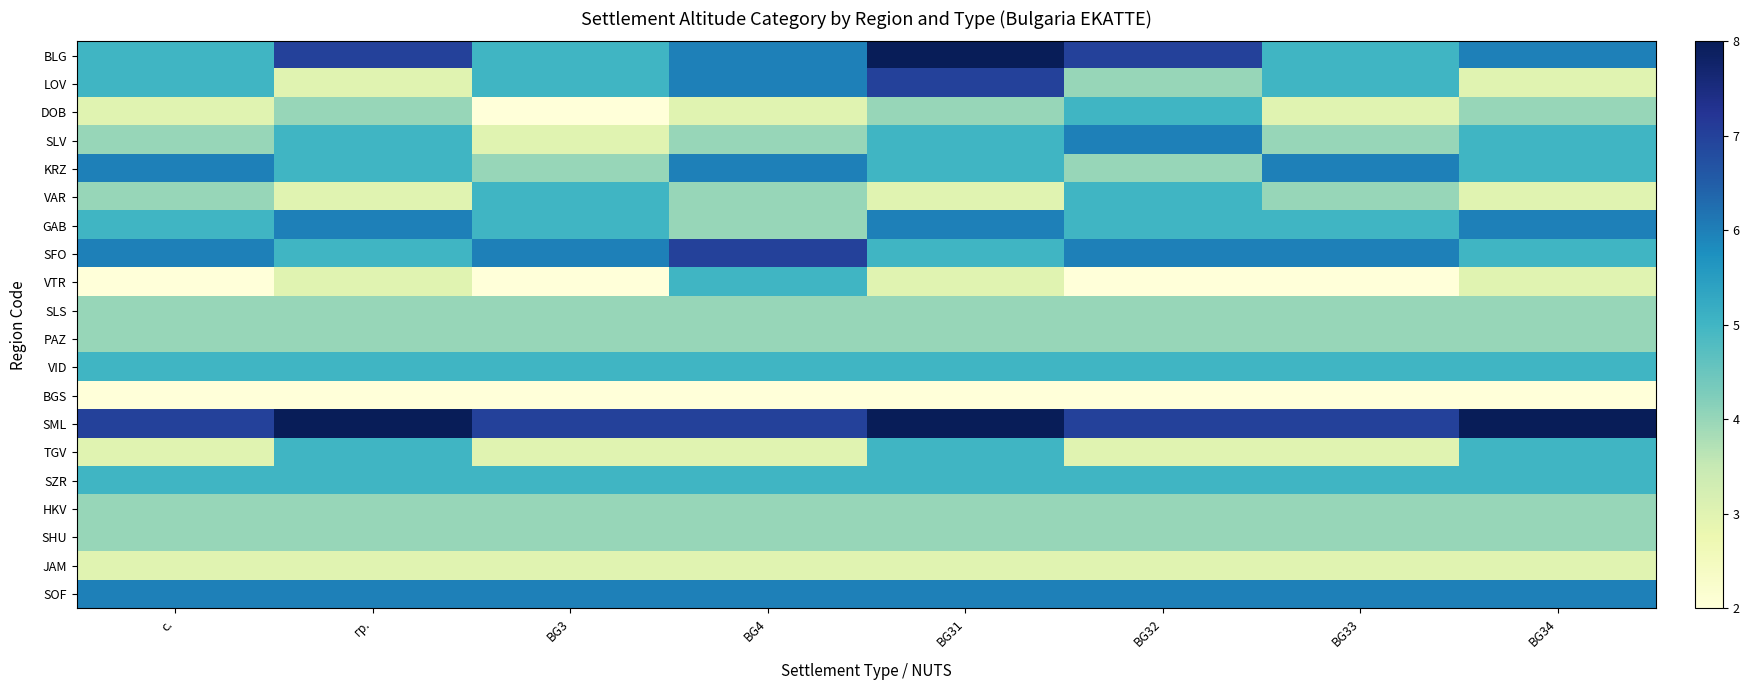

What is the greatest value displayed?

8